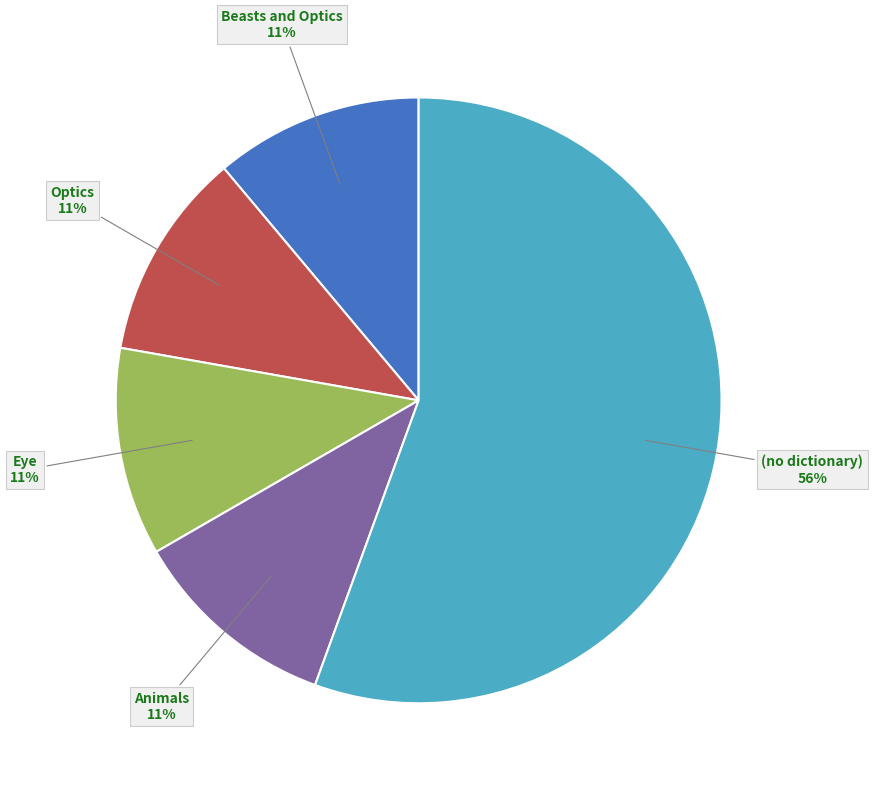

To the nearest percent, what is the combined percentage of Eye and Beasts and Optics?

22%